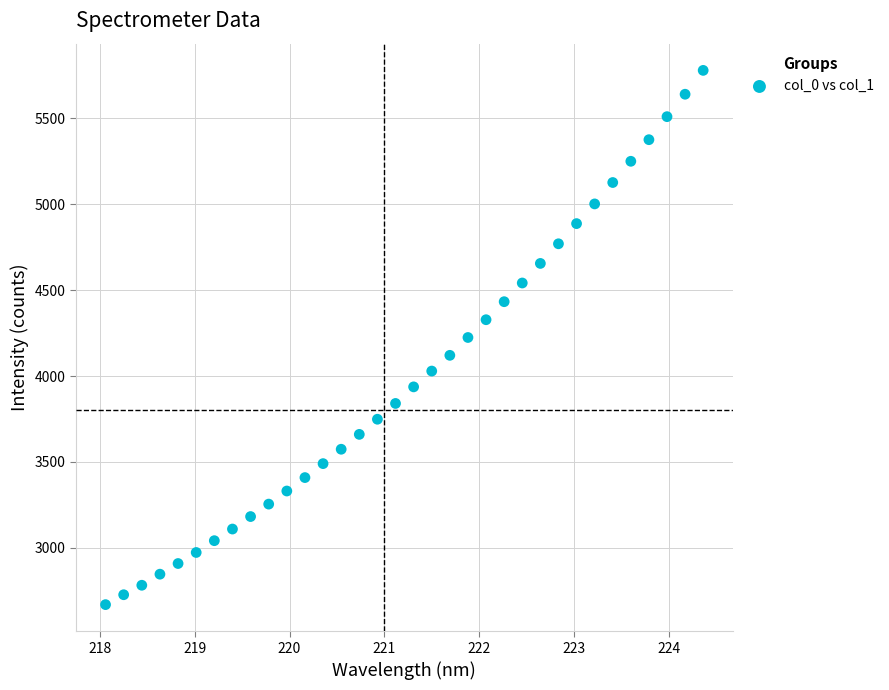

What is the range of Y values (max minus min)?

3109.3